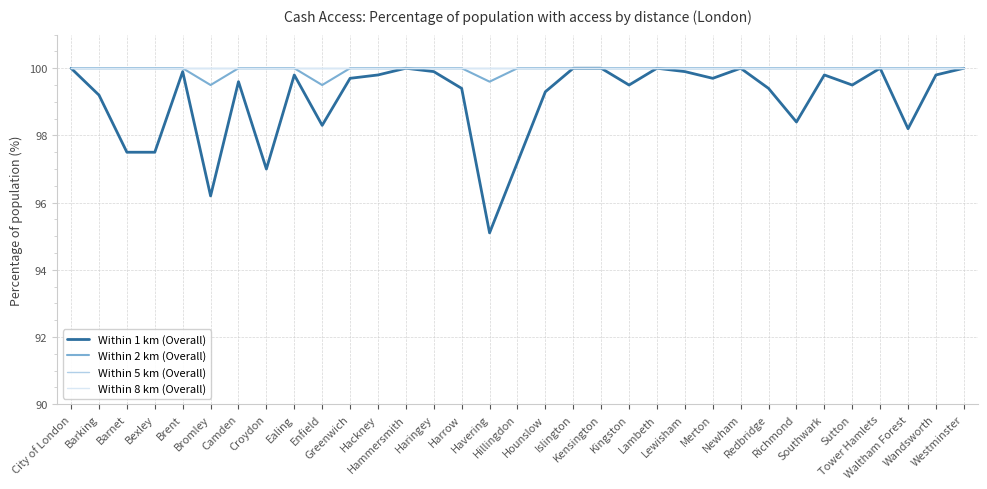

Reading left to right, what are all the values shown in this chart?

Within 1 km (Overall): City of London=100.0	Barking=99.2	Barnet=97.5	Bexley=97.5	Brent=99.9	Bromley=96.2	Camden=99.6	Croydon=97.0	Ealing=99.8	Enfield=98.3	Greenwich=99.7	Hackney=99.8	Hammersmith=100.0	Haringey=99.9	Harrow=99.4	Havering=95.1	Hillingdon=97.2	Hounslow=99.3	Islington=100.0	Kensington=100.0	Kingston=99.5	Lambeth=100.0	Lewisham=99.9	Merton=99.7	Newham=100.0	Redbridge=99.4	Richmond=98.4	Southwark=99.8	Sutton=99.5	Tower Hamlets=100.0	Waltham Forest=98.2	Wandsworth=99.8	Westminster=100.0
Within 2 km (Overall): City of London=100.0	Barking=100.0	Barnet=100.0	Bexley=100.0	Brent=100.0	Bromley=99.5	Camden=100.0	Croydon=100.0	Ealing=100.0	Enfield=99.5	Greenwich=100.0	Hackney=100.0	Hammersmith=100.0	Haringey=100.0	Harrow=100.0	Havering=99.6	Hillingdon=100.0	Hounslow=100.0	Islington=100.0	Kensington=100.0	Kingston=100.0	Lambeth=100.0	Lewisham=100.0	Merton=100.0	Newham=100.0	Redbridge=100.0	Richmond=100.0	Southwark=100.0	Sutton=100.0	Tower Hamlets=100.0	Waltham Forest=100.0	Wandsworth=100.0	Westminster=100.0
Within 5 km (Overall): City of London=100.0	Barking=100.0	Barnet=100.0	Bexley=100.0	Brent=100.0	Bromley=100.0	Camden=100.0	Croydon=100.0	Ealing=100.0	Enfield=100.0	Greenwich=100.0	Hackney=100.0	Hammersmith=100.0	Haringey=100.0	Harrow=100.0	Havering=100.0	Hillingdon=100.0	Hounslow=100.0	Islington=100.0	Kensington=100.0	Kingston=100.0	Lambeth=100.0	Lewisham=100.0	Merton=100.0	Newham=100.0	Redbridge=100.0	Richmond=100.0	Southwark=100.0	Sutton=100.0	Tower Hamlets=100.0	Waltham Forest=100.0	Wandsworth=100.0	Westminster=100.0
Within 8 km (Overall): City of London=100.0	Barking=100.0	Barnet=100.0	Bexley=100.0	Brent=100.0	Bromley=100.0	Camden=100.0	Croydon=100.0	Ealing=100.0	Enfield=100.0	Greenwich=100.0	Hackney=100.0	Hammersmith=100.0	Haringey=100.0	Harrow=100.0	Havering=100.0	Hillingdon=100.0	Hounslow=100.0	Islington=100.0	Kensington=100.0	Kingston=100.0	Lambeth=100.0	Lewisham=100.0	Merton=100.0	Newham=100.0	Redbridge=100.0	Richmond=100.0	Southwark=100.0	Sutton=100.0	Tower Hamlets=100.0	Waltham Forest=100.0	Wandsworth=100.0	Westminster=100.0